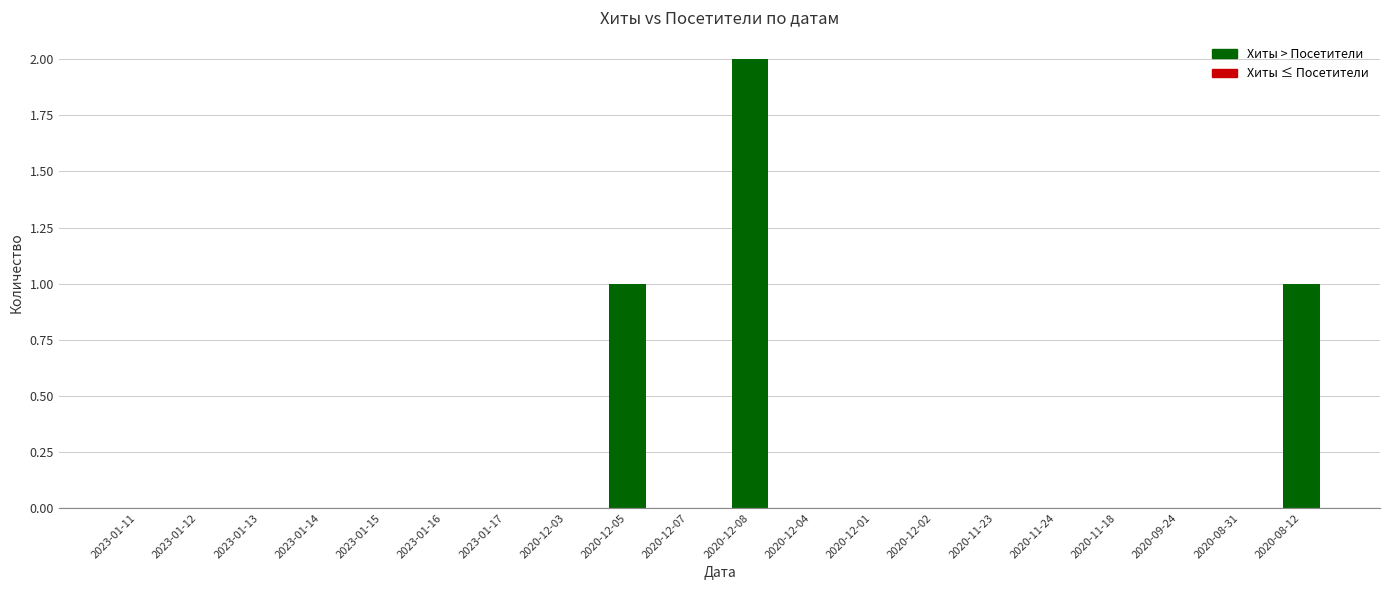

Reading left to right, extract all data points from this chart.

0	0	0	0	0	0	0	0	1	0	2	0	0	0	0	0	0	0	0	1